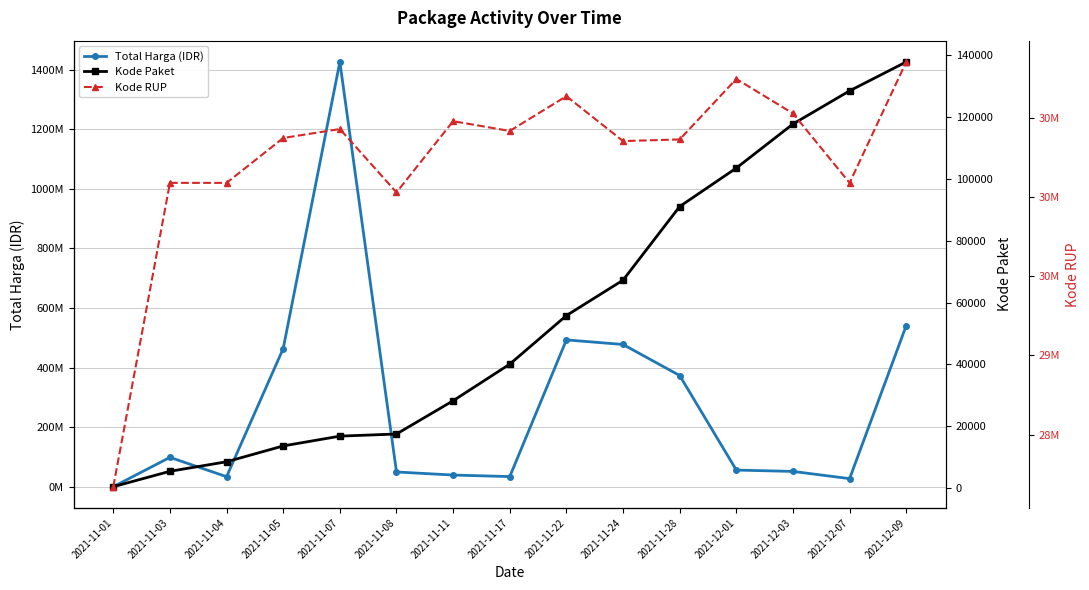

What is the label of the 8th point from the right?

2021-11-17